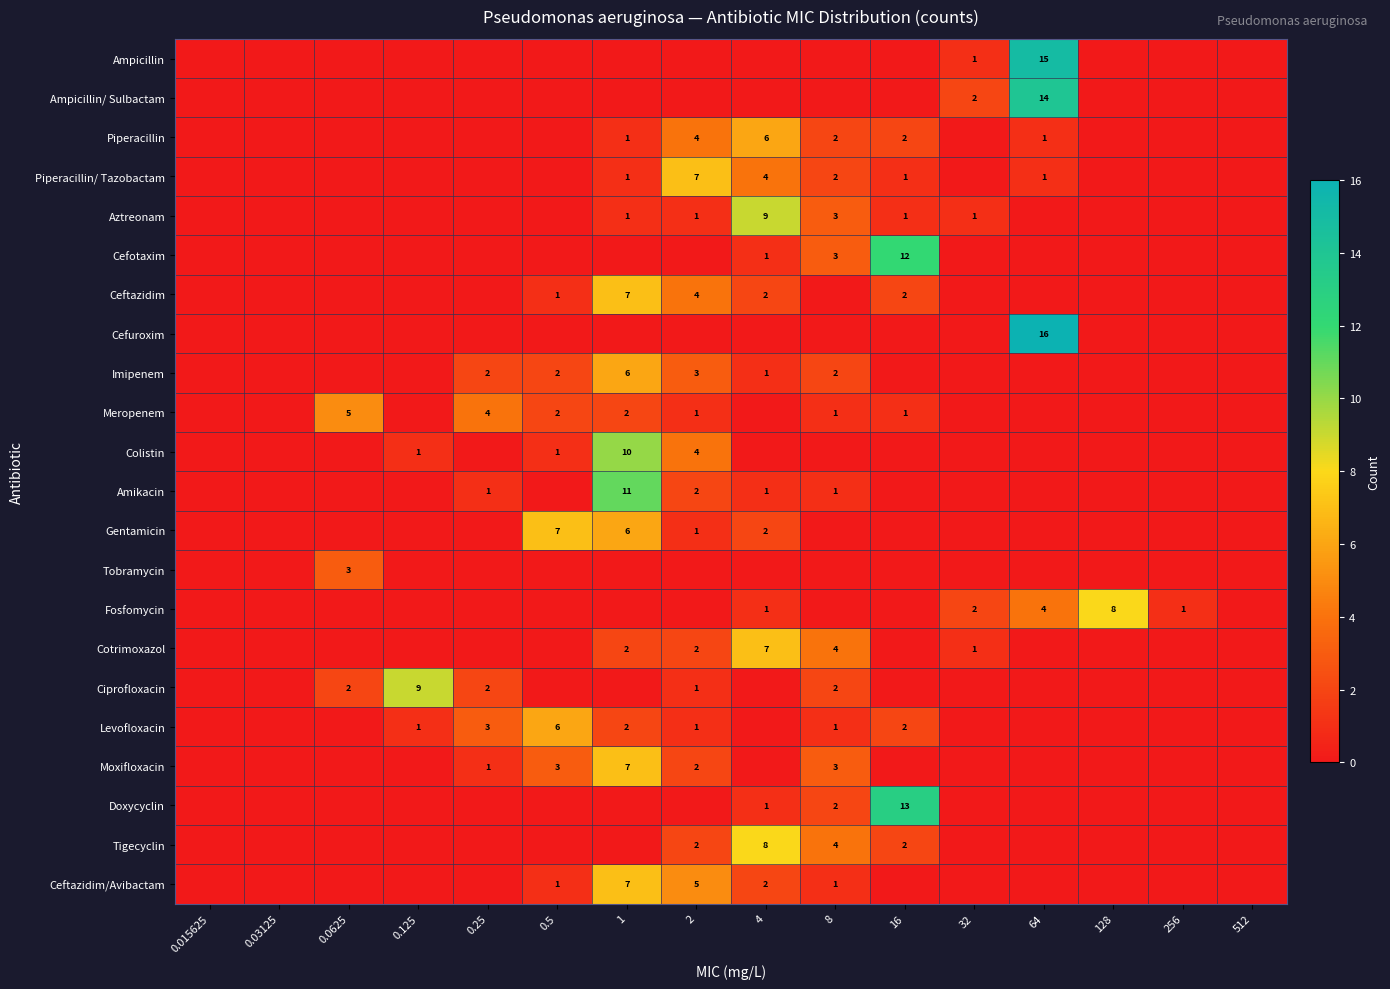

What is the total value across all series at 128?

8